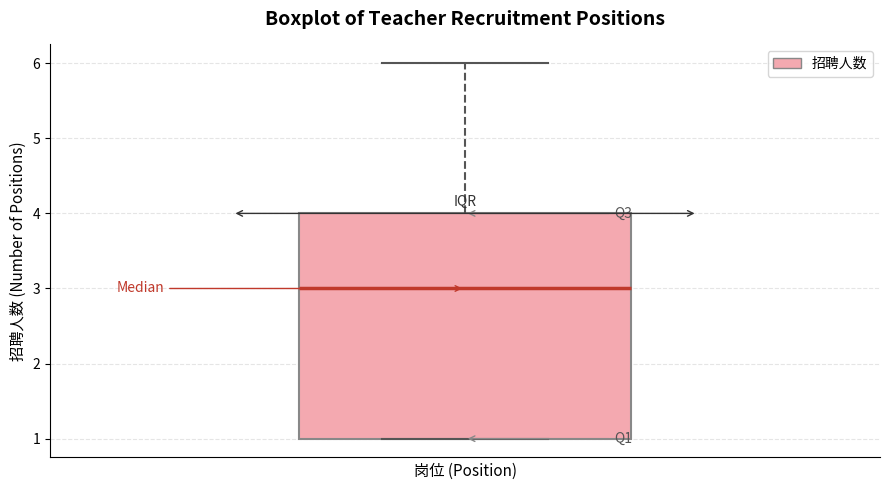

Transcribe this box plot: give where the median line is, the range the box spans, and where the two whiskers end, as read against the y-axis. The values are not printed on the chart, so give them approximately, as read against the axis.

median 3, box 1 to 4, whiskers 1 to 6